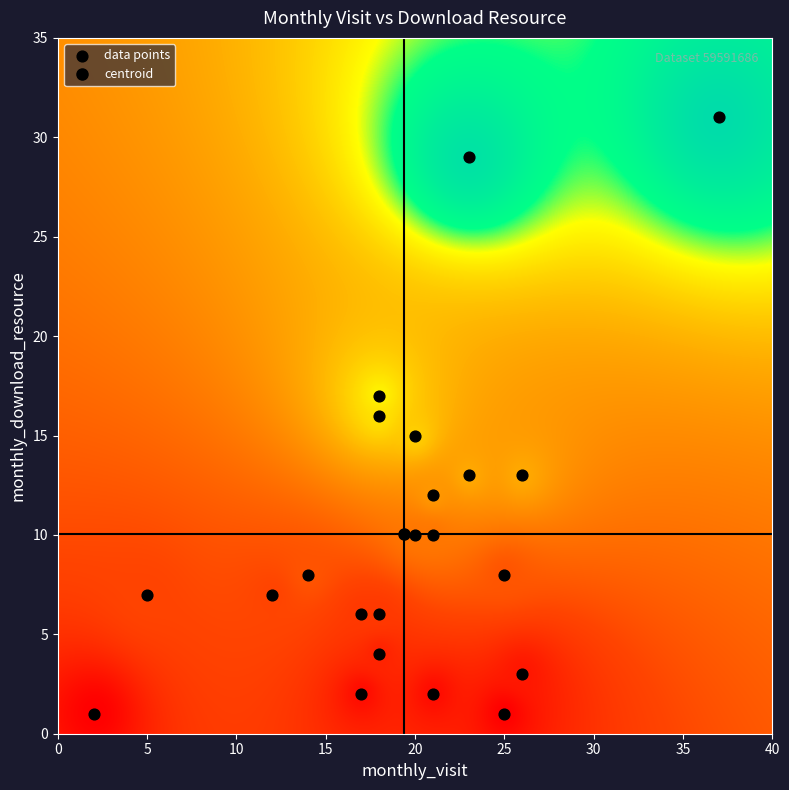

What is the range of X values (max minus min)?

35